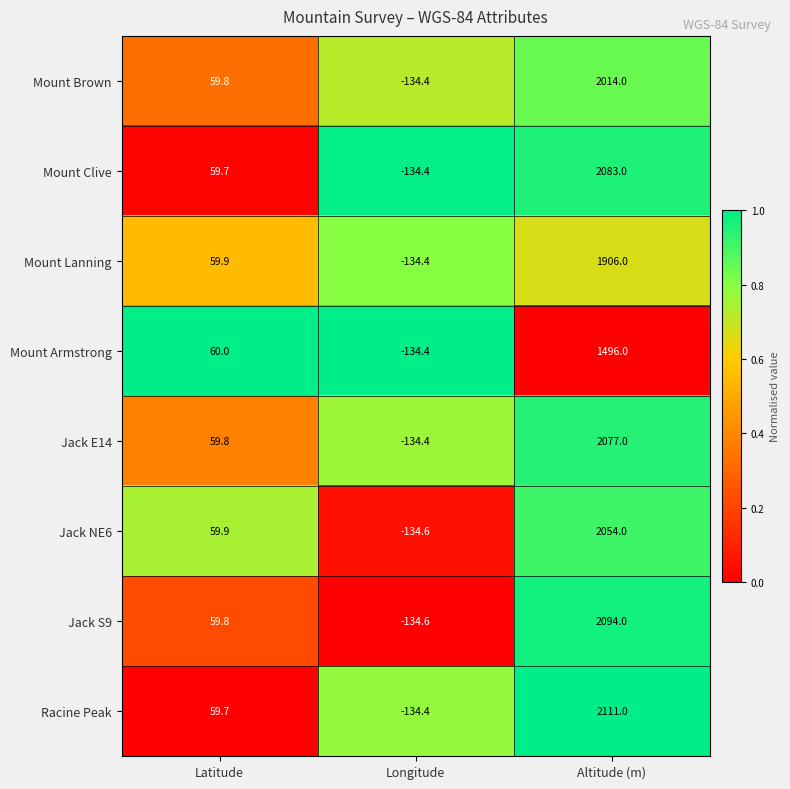

Between Longitude and Altitude (m), which series saw the biggest shift?

Racine Peak